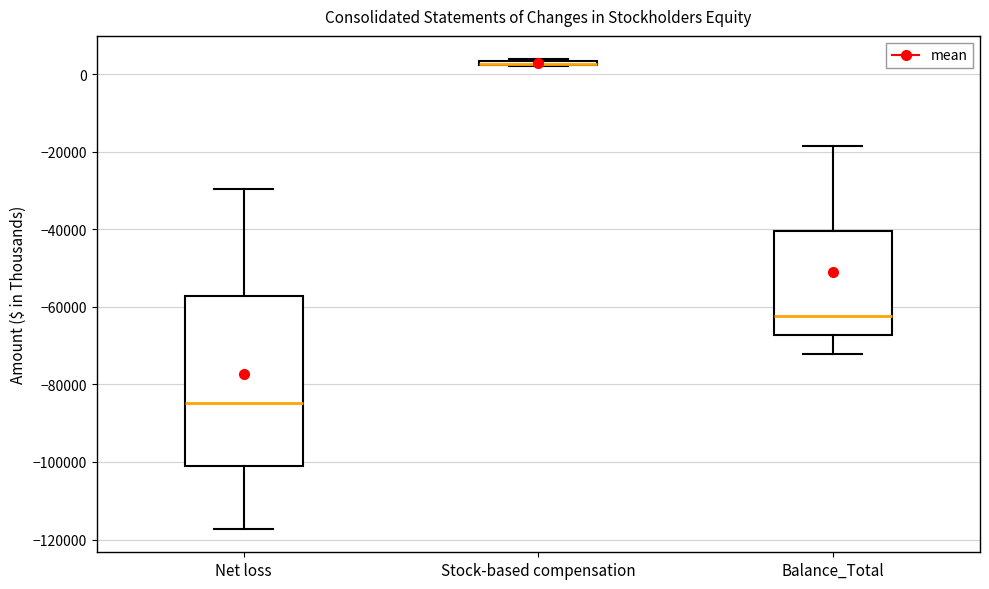

Where is the lower edge of the box for Net loss on the y-axis? The values are not printed on the chart, so give them approximately, as read against the axis.

-102000